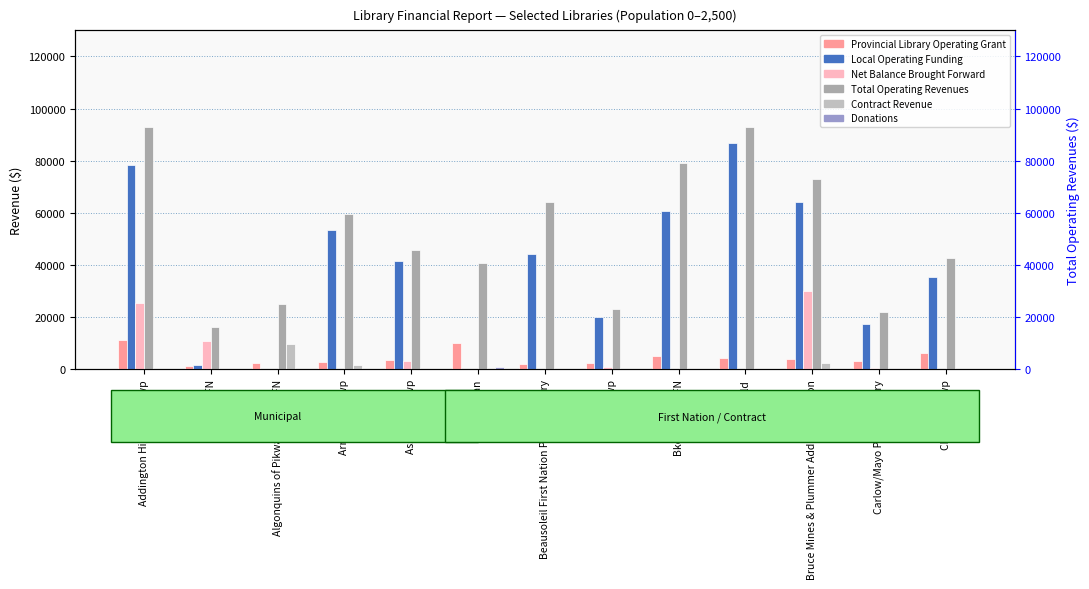

What is the difference between the Donations values at Carlow/Mayo Public Library and Armstrong Twp?

53